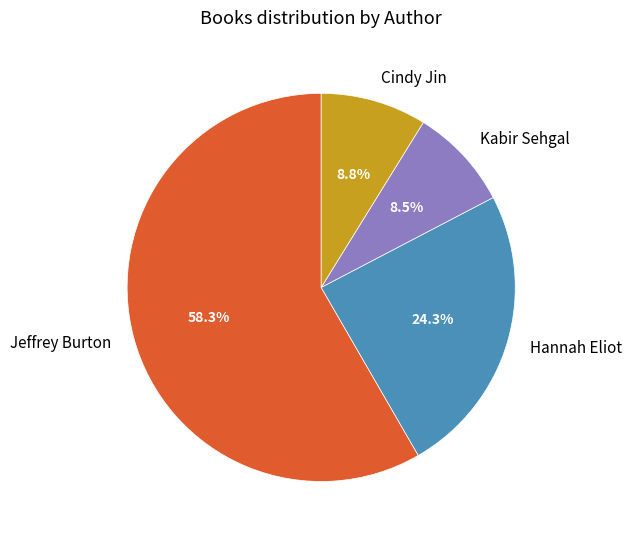

What is the majority slice?

Jeffrey Burton